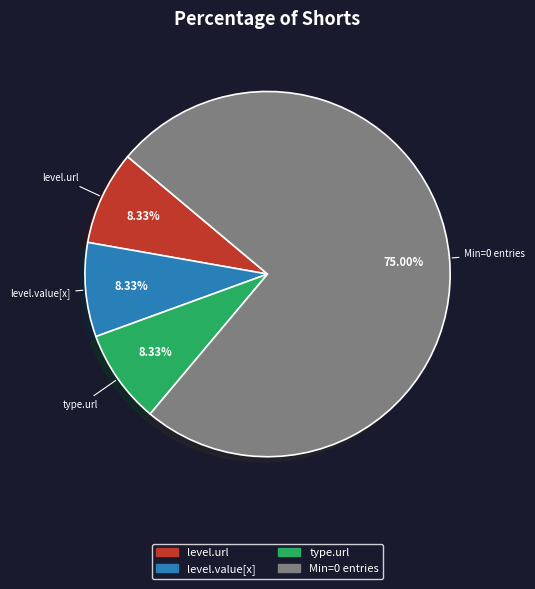

Is Min=0 entries the majority of the pie?

Yes